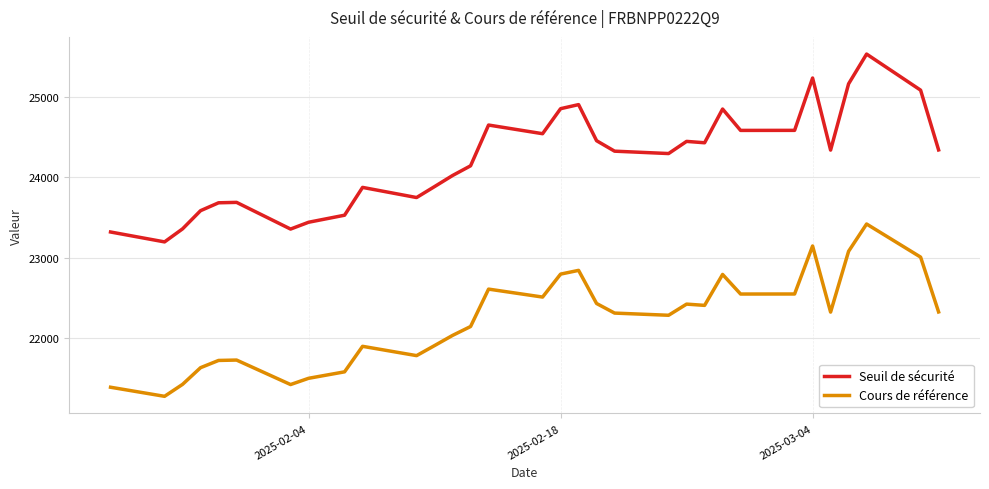

What is the highest value of the Cours de référence series?

23419.5